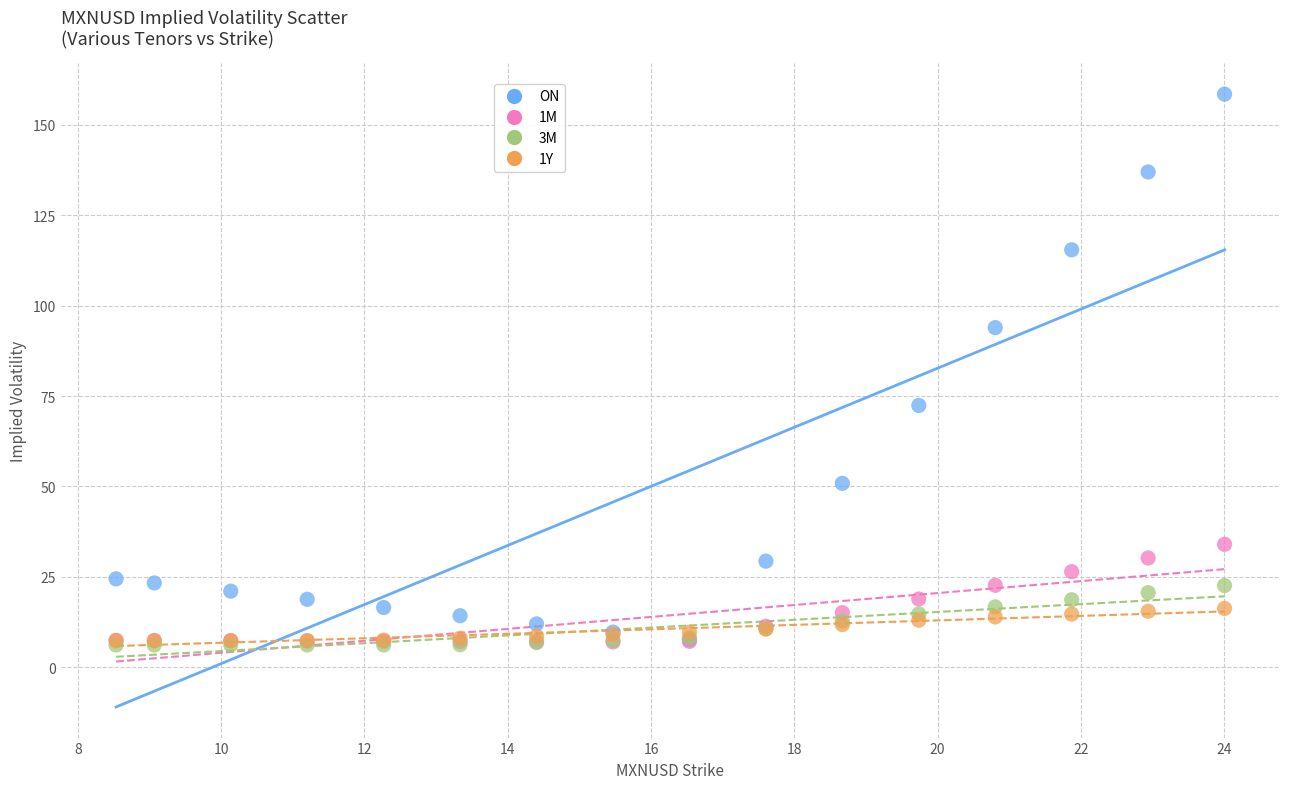

What are all the series names shown in the legend?

ON, 1M, 3M, 1Y